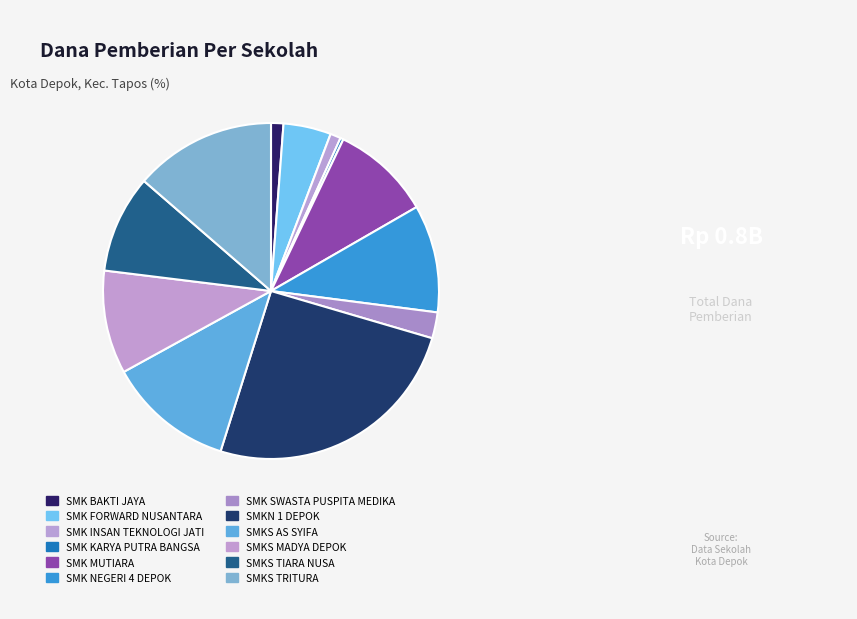

How many slices are in this pie chart?

12